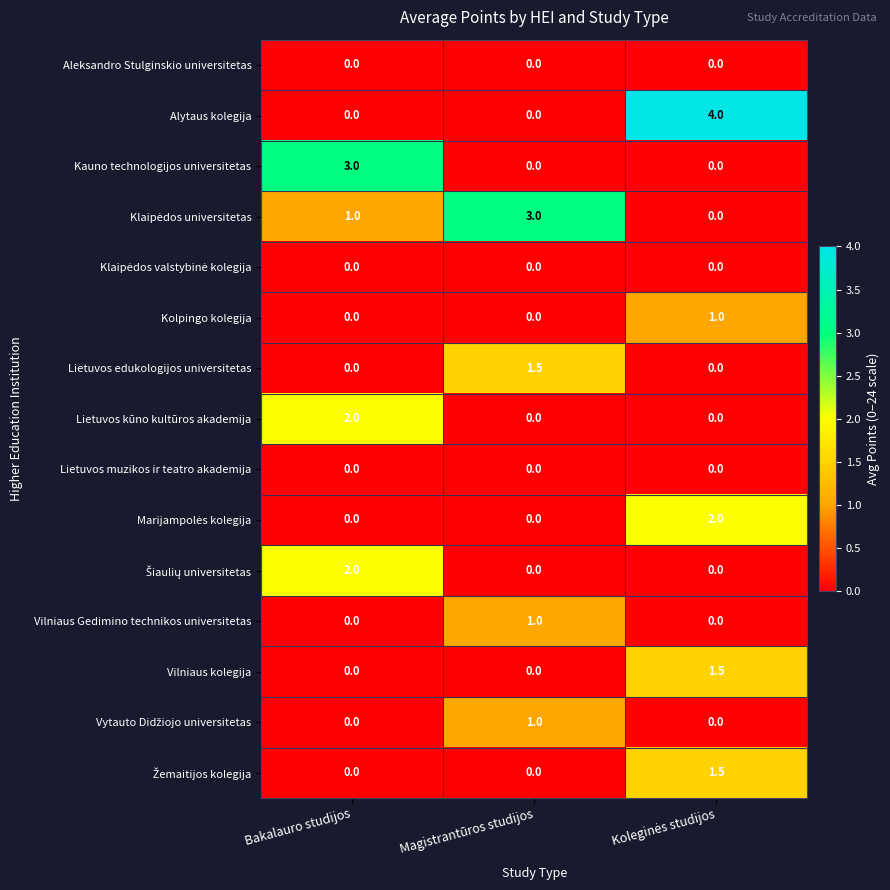

What is the total value across all series at Bakalauro studijos?

8.0